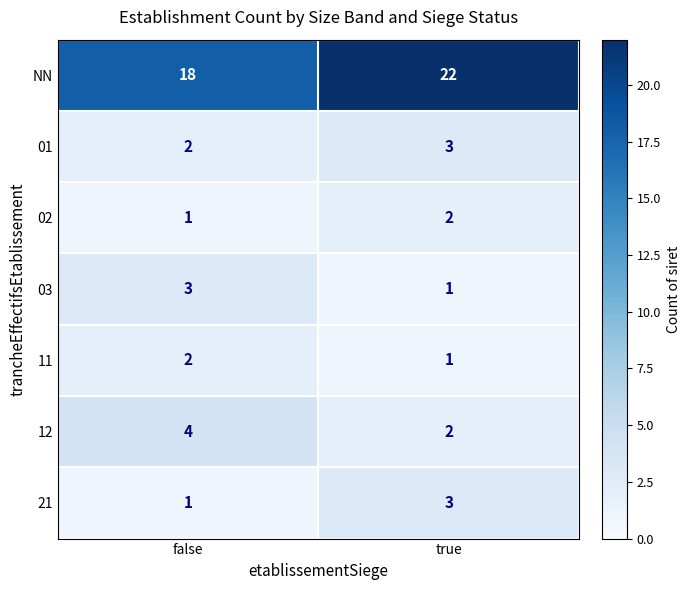

What is the greatest value displayed?

22